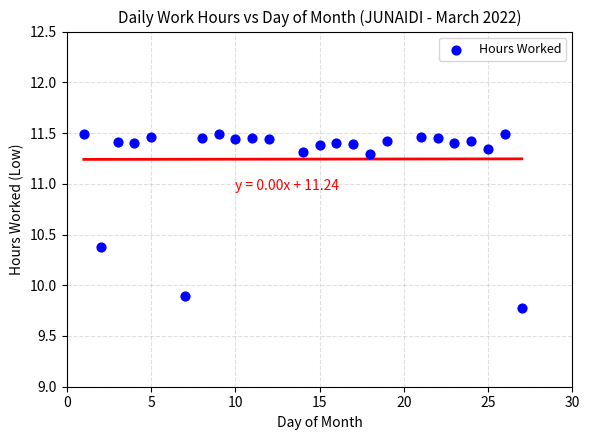

What is the range of X values (max minus min)?

26.0